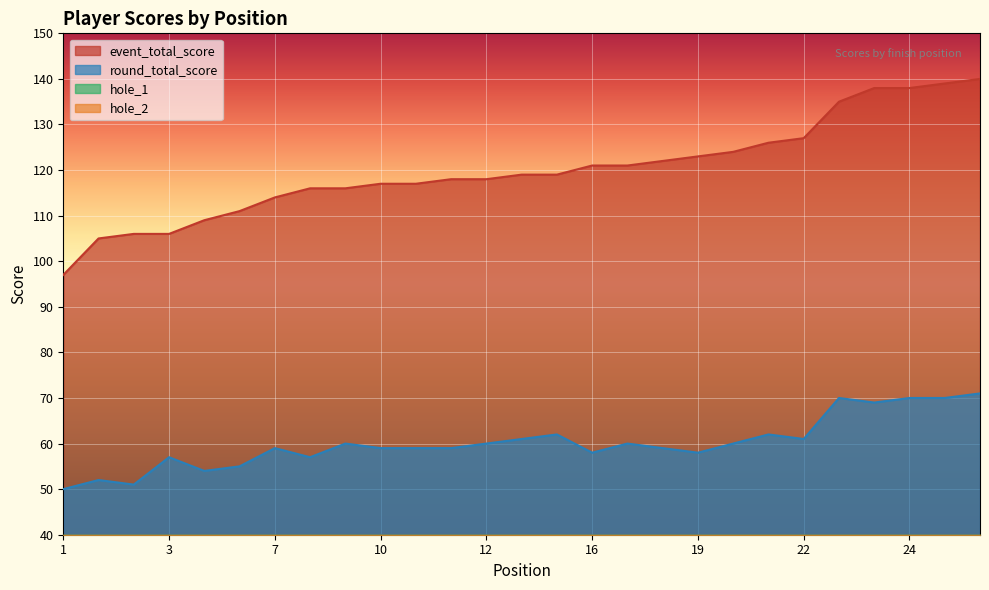

True or false: event_total_score and round_total_score intersect in this chart.

False